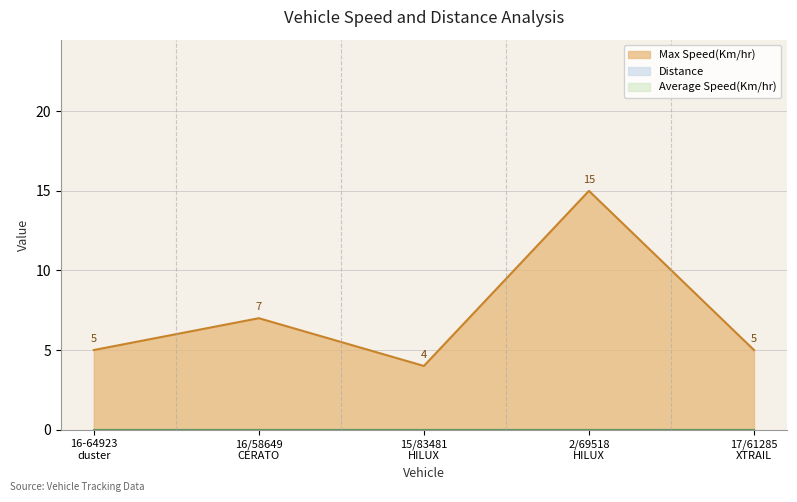

The Max Speed(Km/hr) series shows 15 at 2/69518 HILUX. True or false?

True